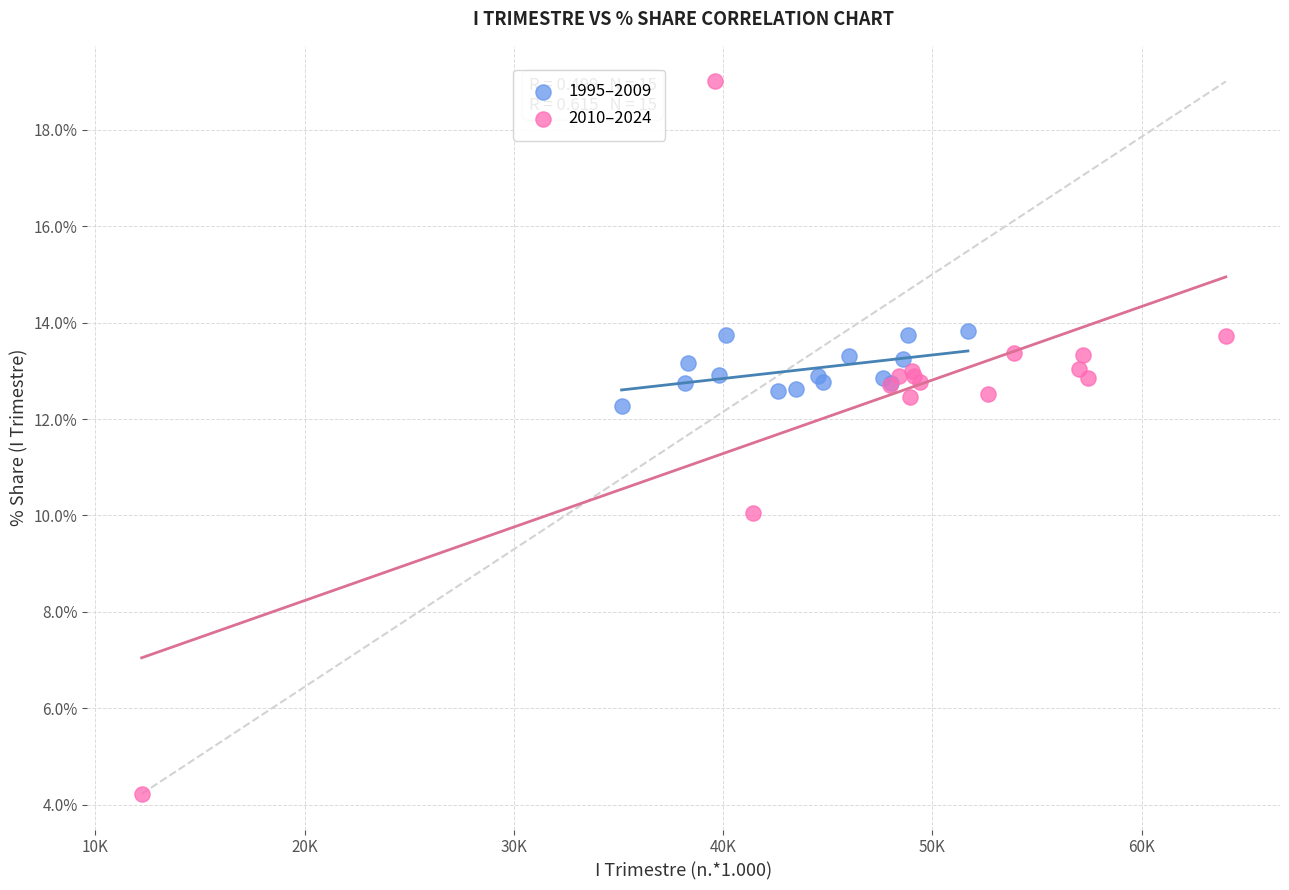

Which series has the widest spread of Y values?

2010–2024